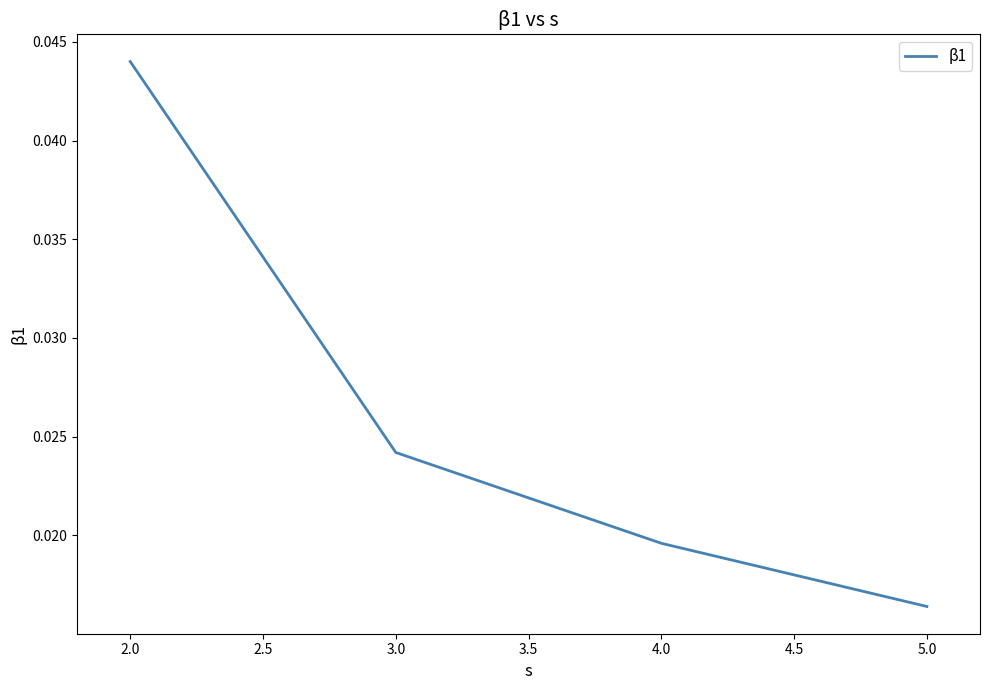

Which label corresponds to the smallest value in the chart?

5.0